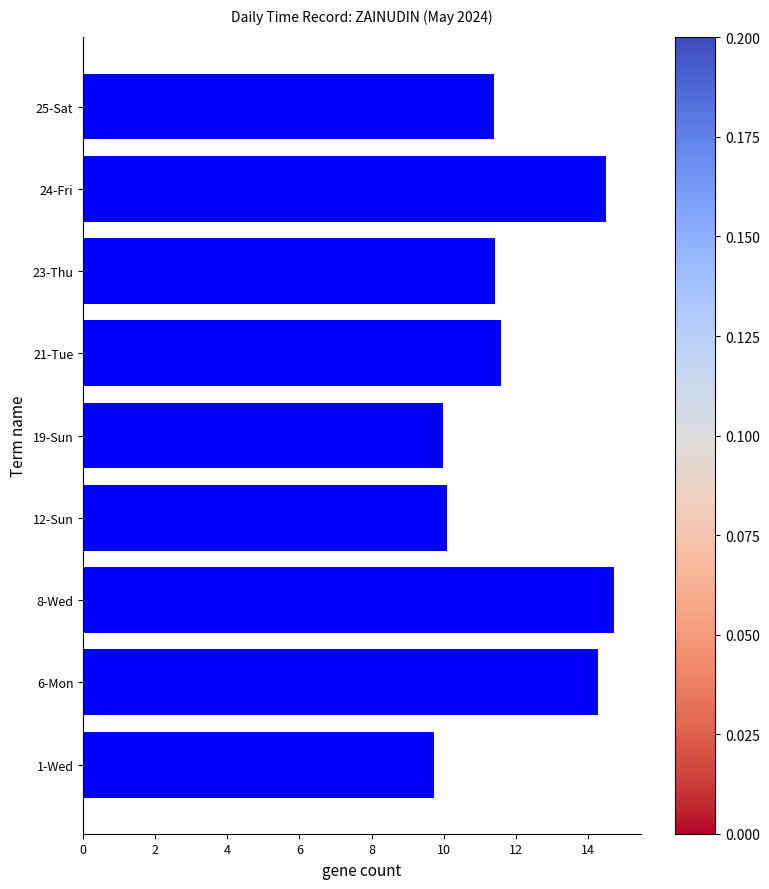

What is the smallest value displayed?

9.7